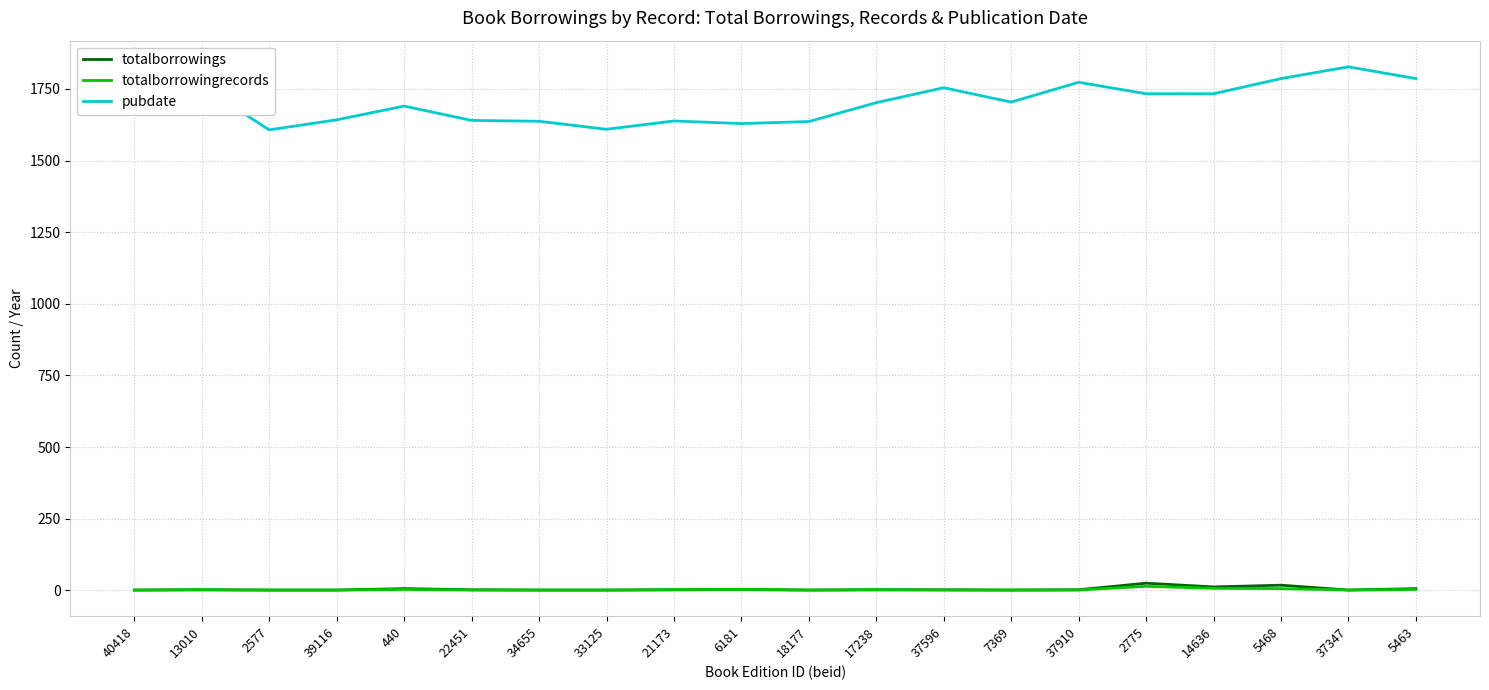

What is the total value across all series at 37347?

1829